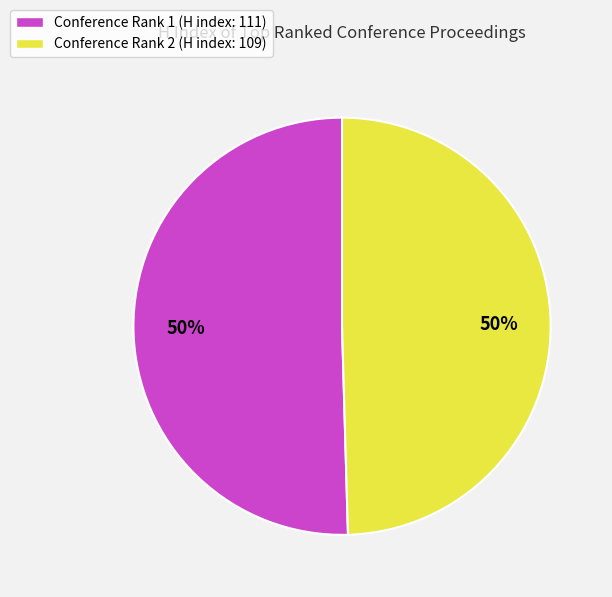

True or false: Conference Rank 1 (H index: 111) accounts for 60% of the total.

False